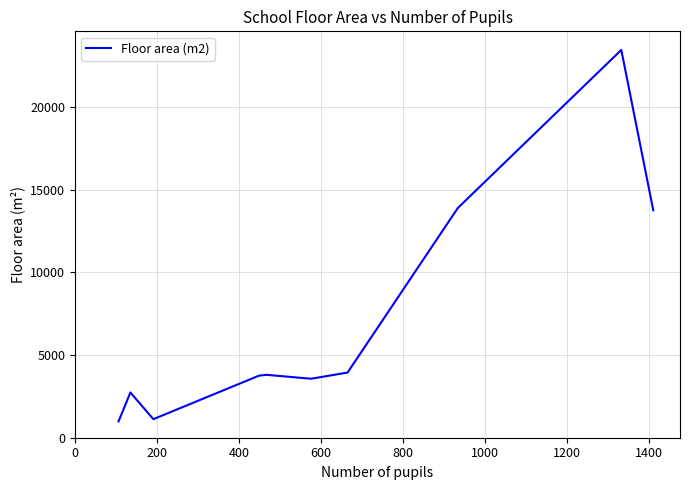

What is the maximum value shown in the chart?

23460